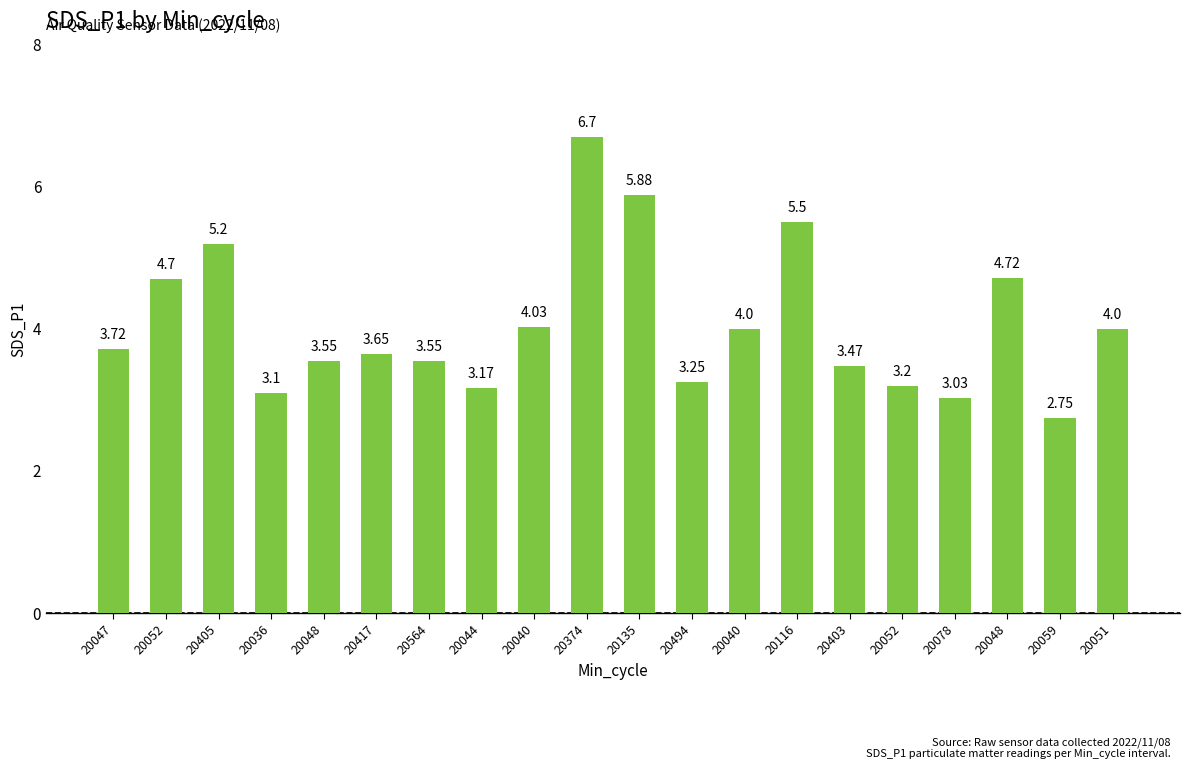

Are the bars horizontal?

No